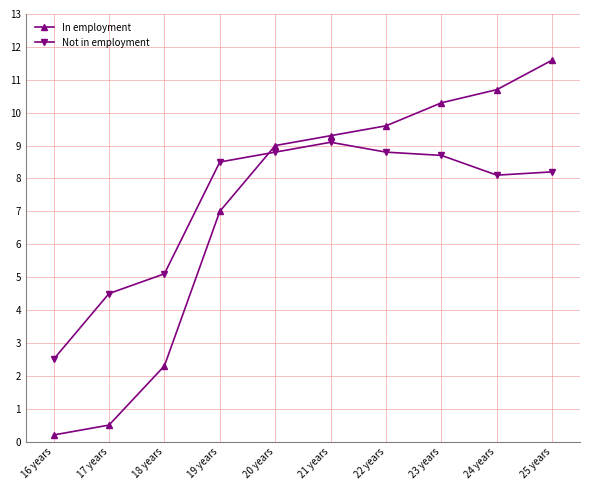

Does the chart have visible grid lines?

Yes